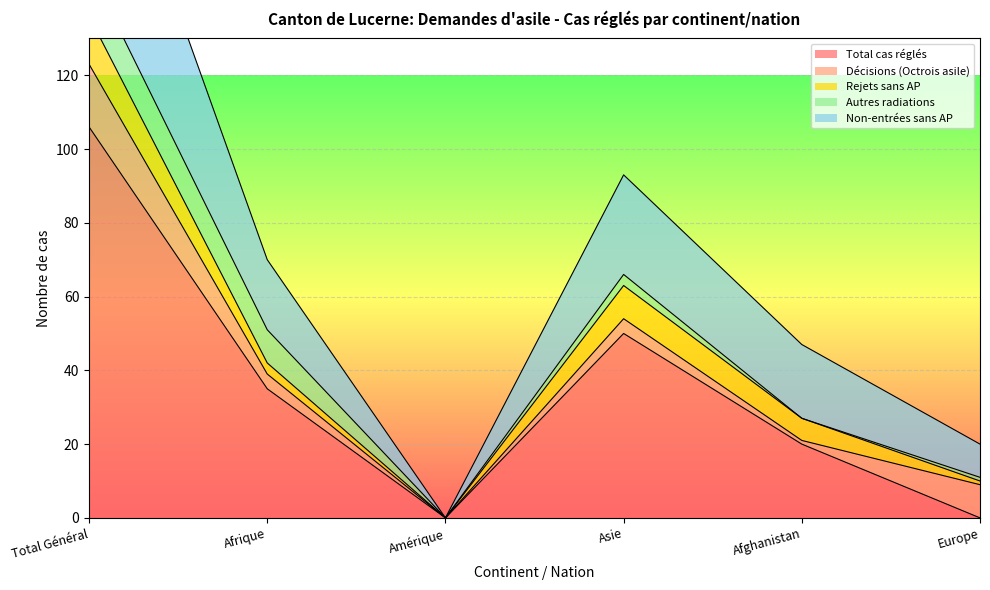

Rank the series by their maximum value, from highest to lowest.

Total cas réglés, Non-entrées sans AP, Décisions (Octrois asile), Rejets sans AP, Autres radiations